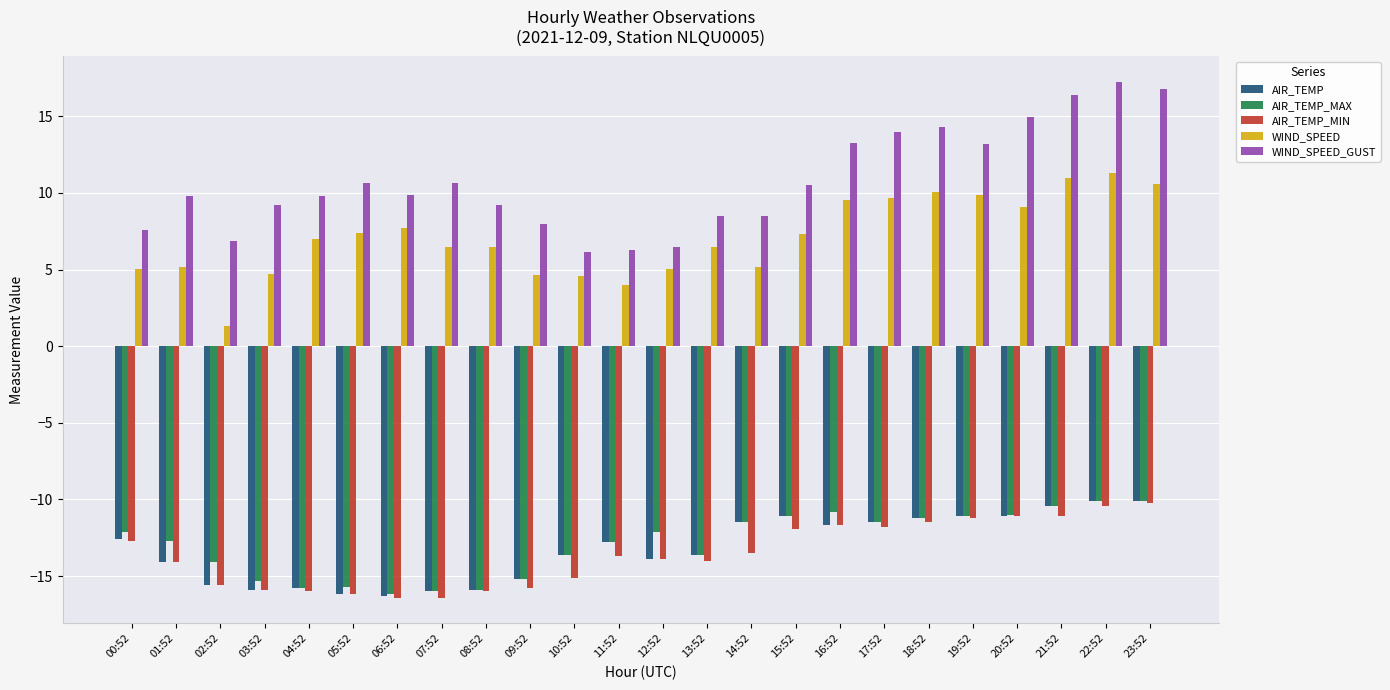

What is the approximate value of AIR_TEMP_MAX at 22:52?

-10.1